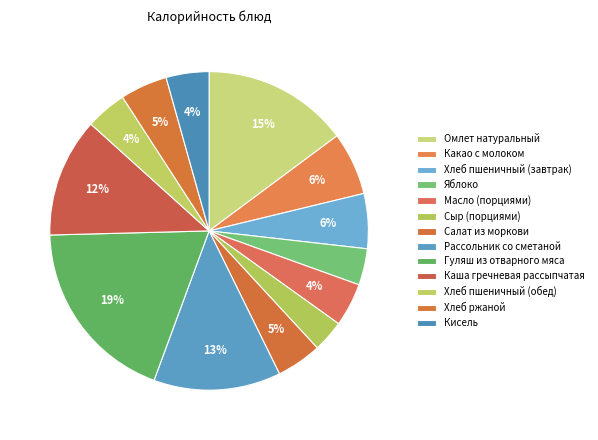

What is the ratio of the value at Кисель to the value at Каша гречневая рассыпчатая?

0.4